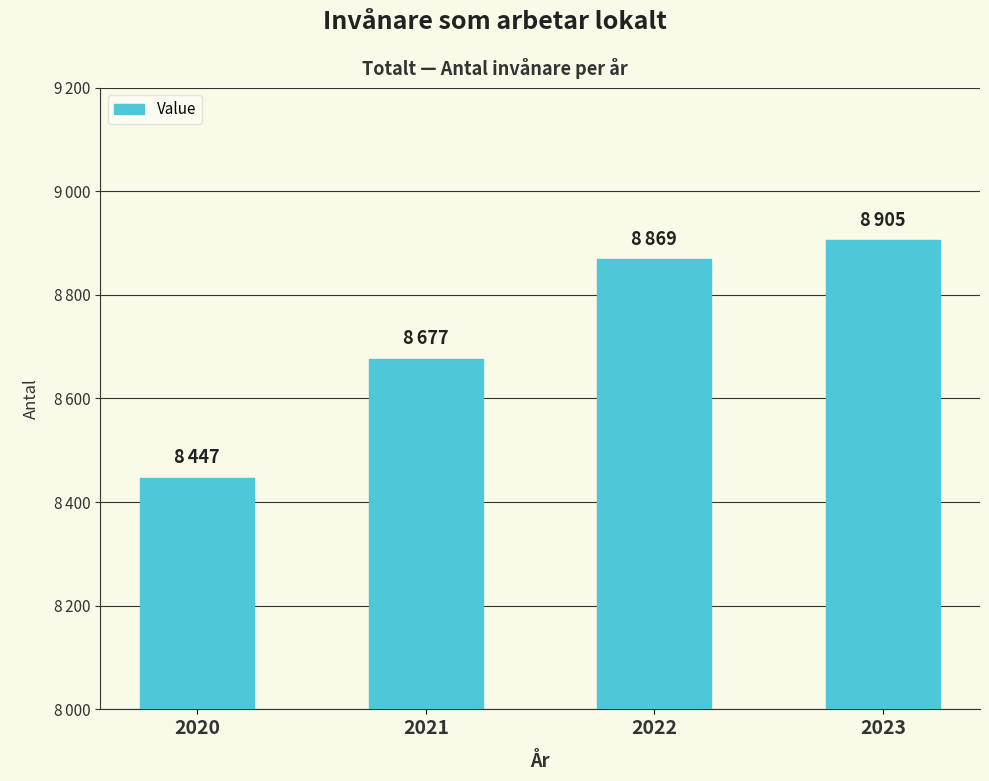

What is the sum of all values?

34898